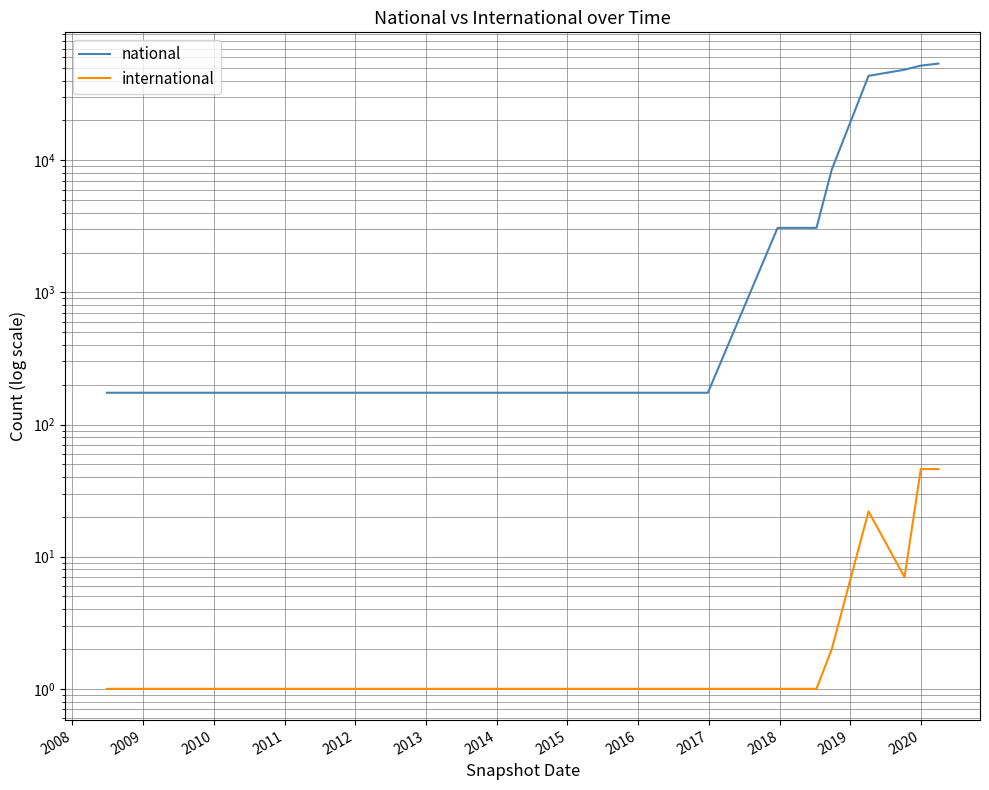

Which series has the largest range (max minus min)?

national